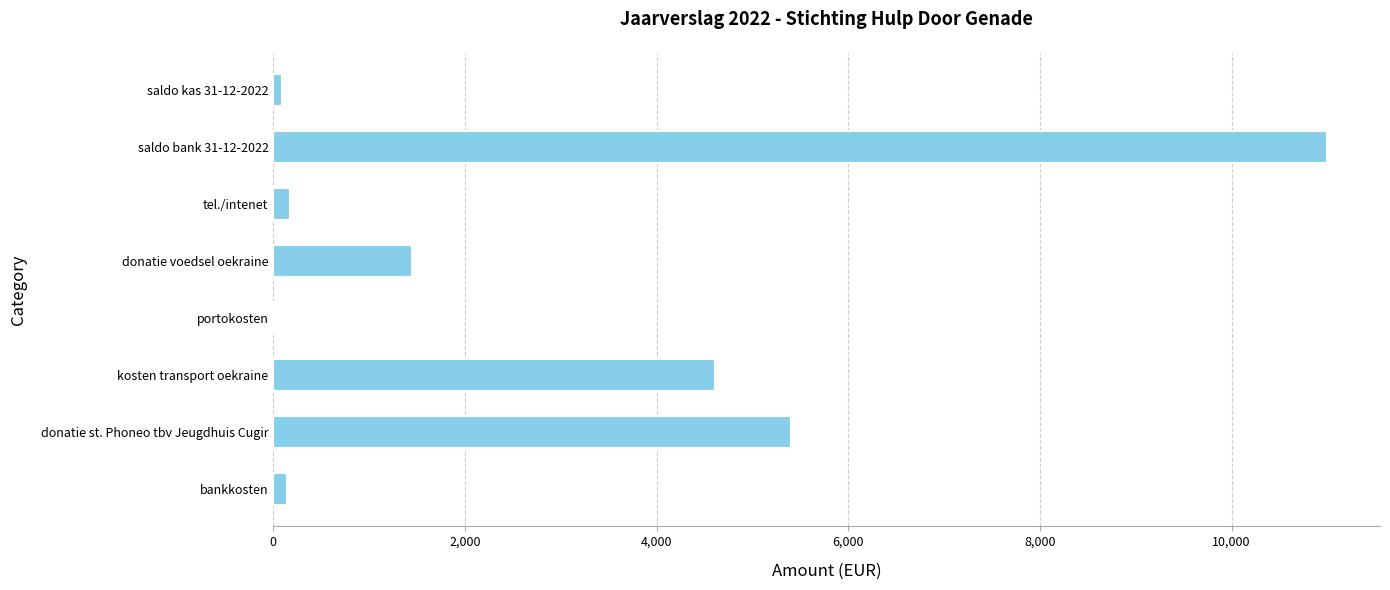

Which has a higher value, saldo kas 31-12-2022 or donatie st. Phoneo tbv Jeugdhuis Cugir?

donatie st. Phoneo tbv Jeugdhuis Cugir